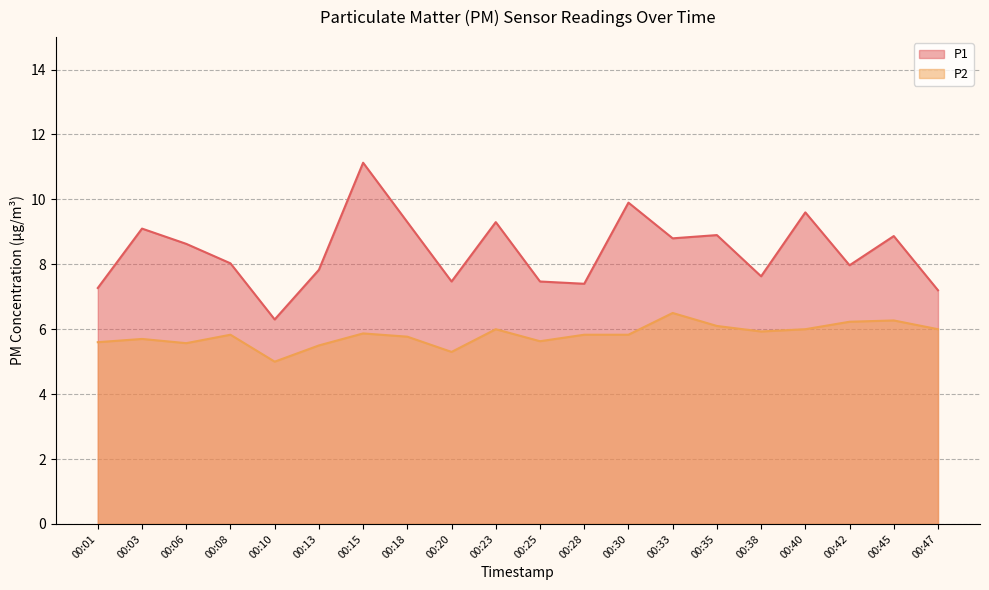

Is the value of P2 at 00:03 greater than the value of P1 at 00:03?

No